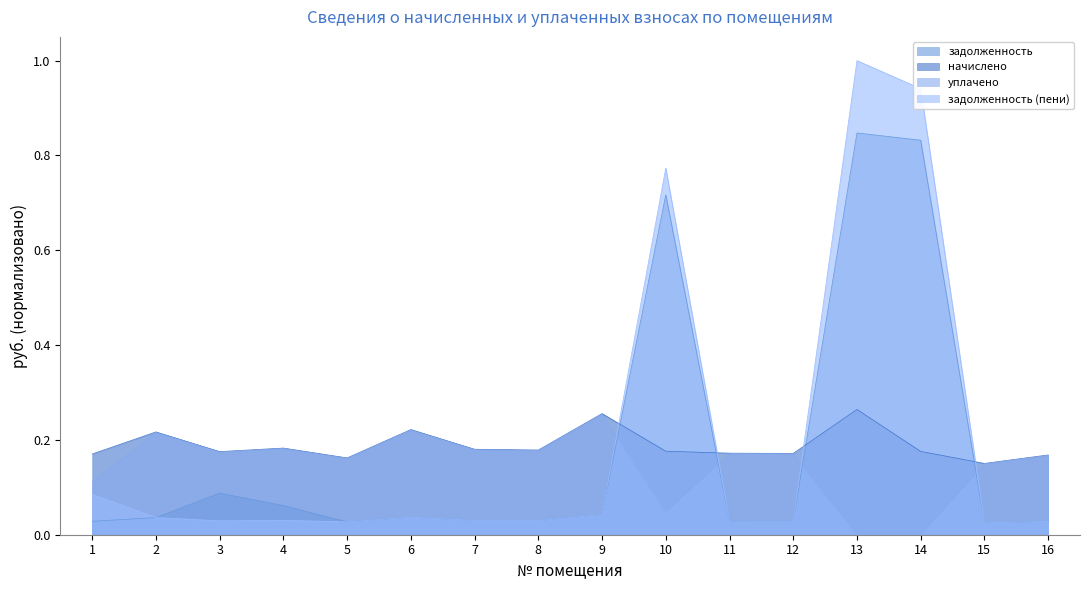

Is the value of задолженность at 12 greater than the value of задолженность (пени) at 1?

No